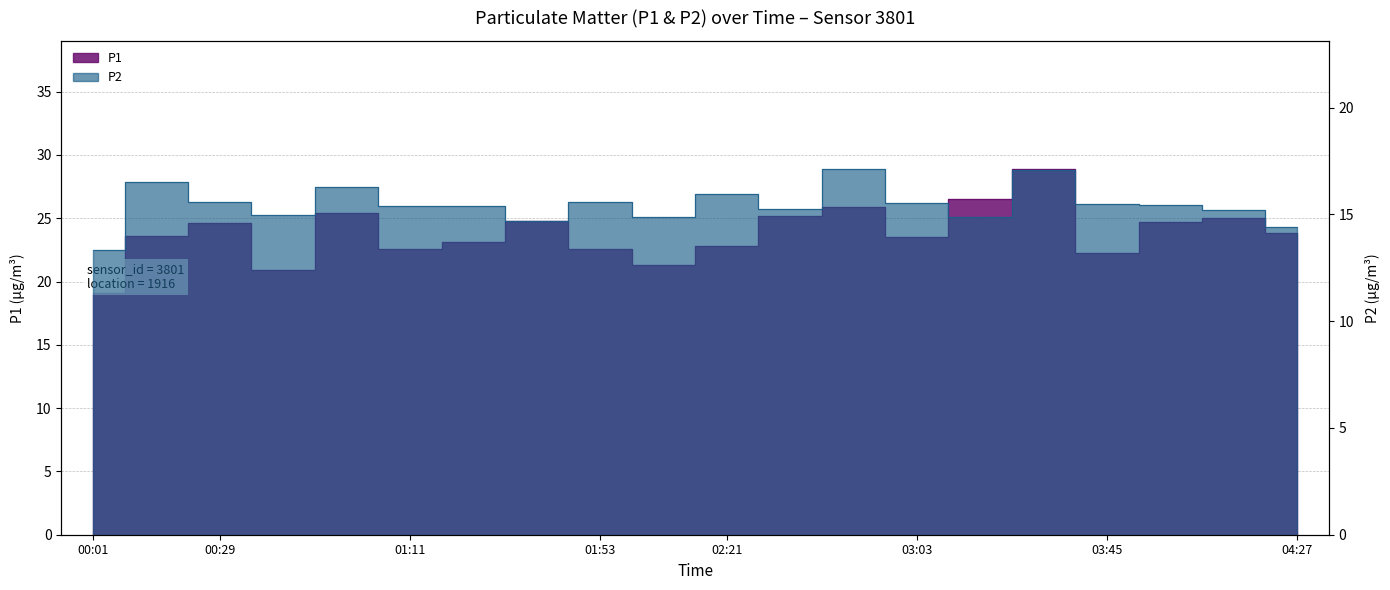

Is it true that P2 equals 15.5 at 03:03?

True